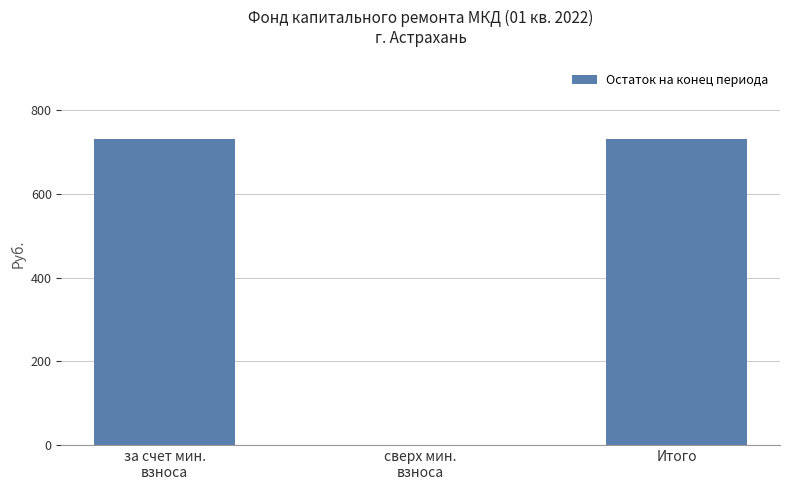

True or false: the data shows 731.4 at Итого.

True